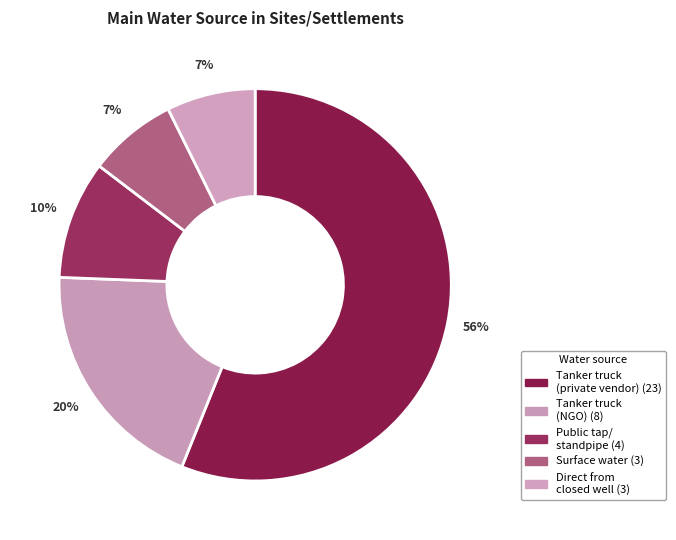

Count the number of slices in the pie.

5